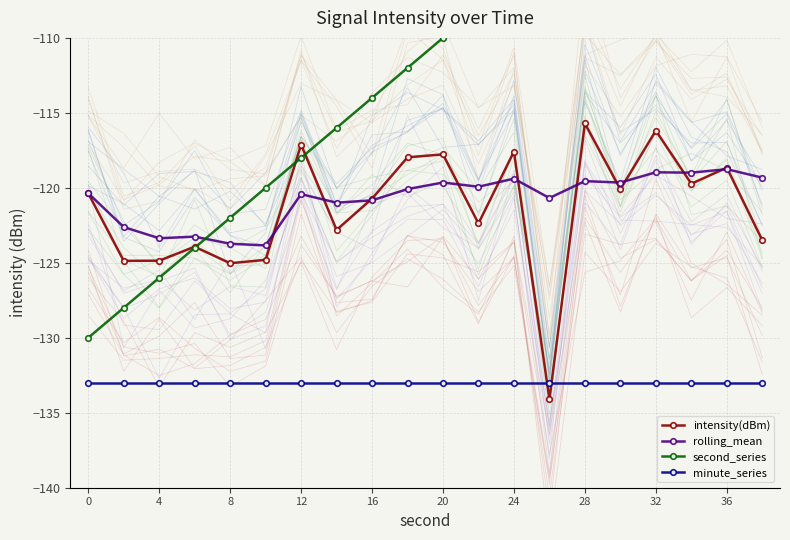

What is the value of the minute_series point at the 20th from the left?

-133.0